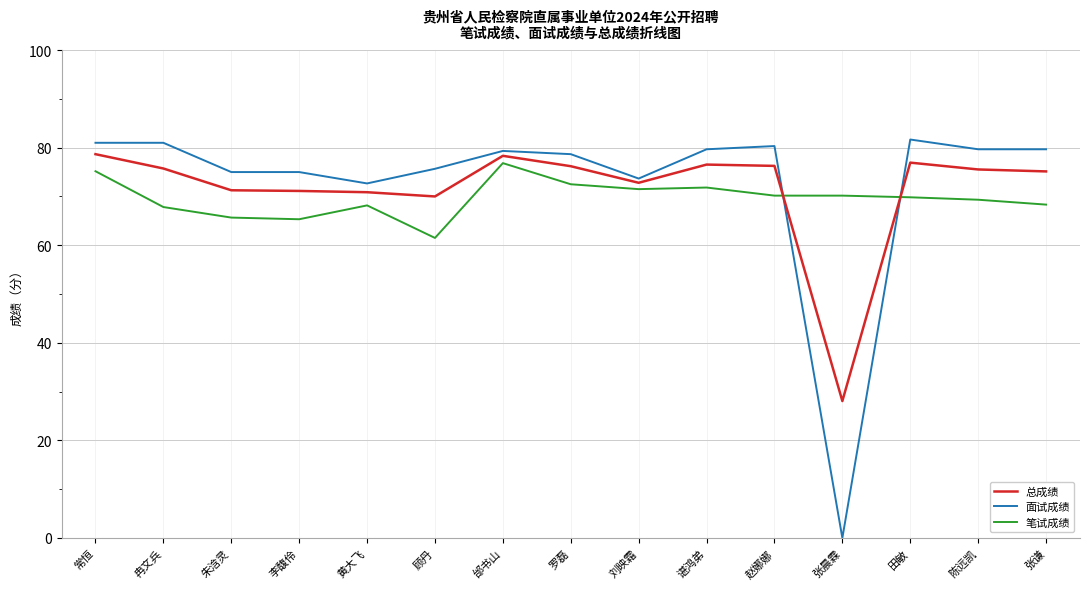

Where do 总成绩 and 笔试成绩 first cross each other?

赵娜娜 and 张晨霖